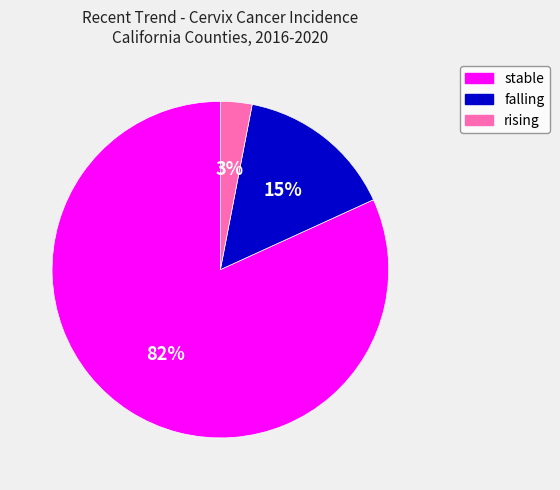

Which slice is the smallest?

rising